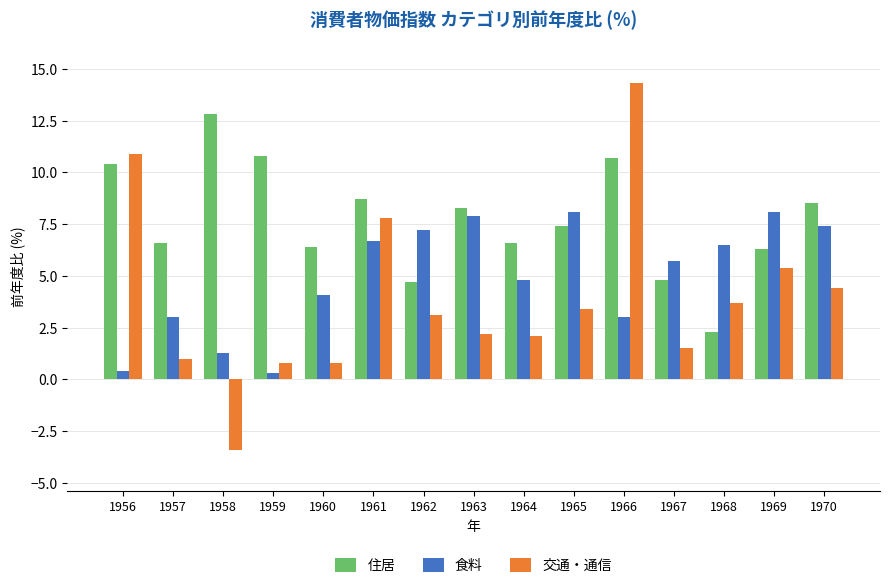

The value of 住居 at 1961 is 8.7. True or false?

True